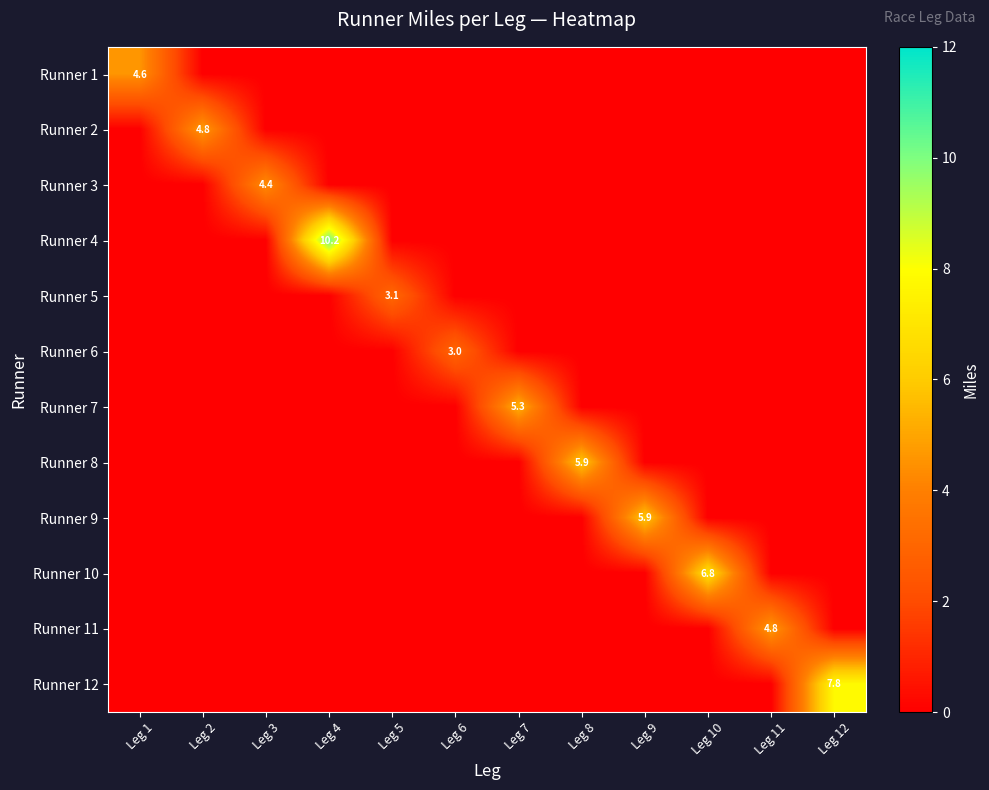

The value of Runner 1 at Leg 1 is 4.6. True or false?

True